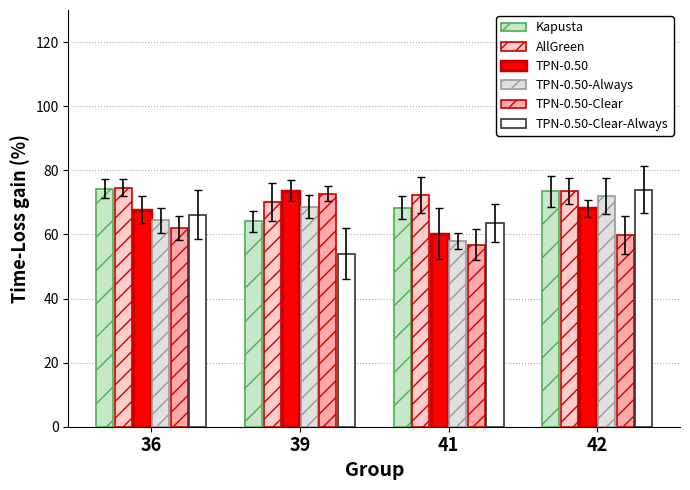

The value of Rail Units at 36 is 39.5. True or false?

False